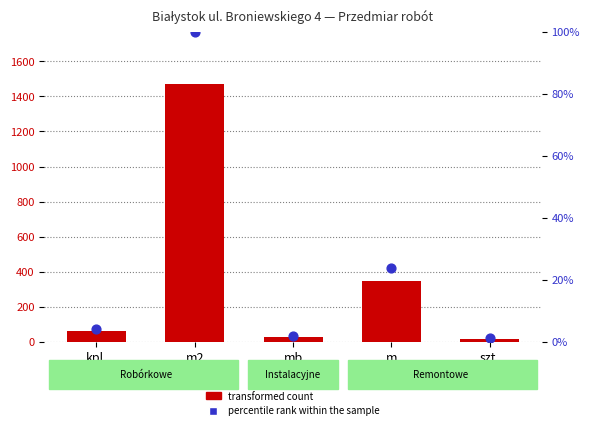

What are all the series names shown in the legend?

transformed count, percentile rank within the sample